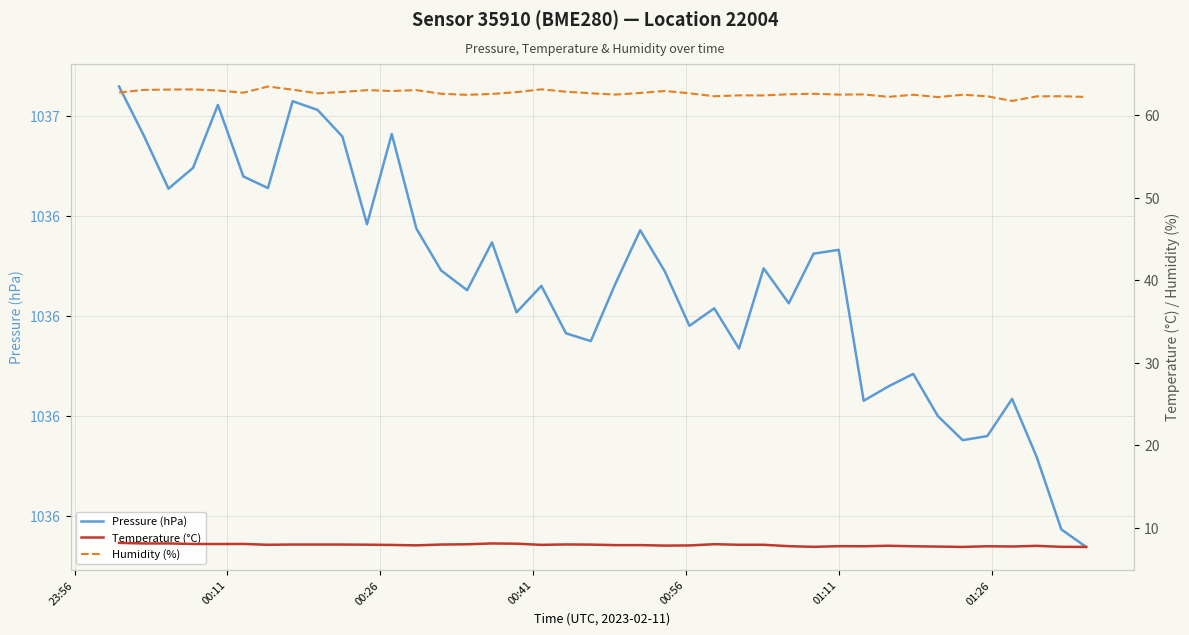

Which series has the largest total across all categories?

Pressure (hPa)